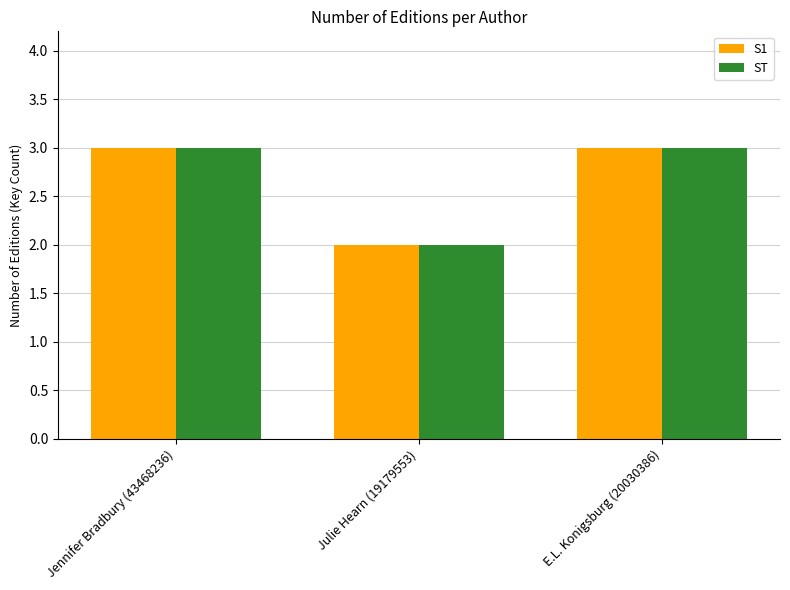

True or false: ST has a value of 0 at Julie Hearn (19179553).

False